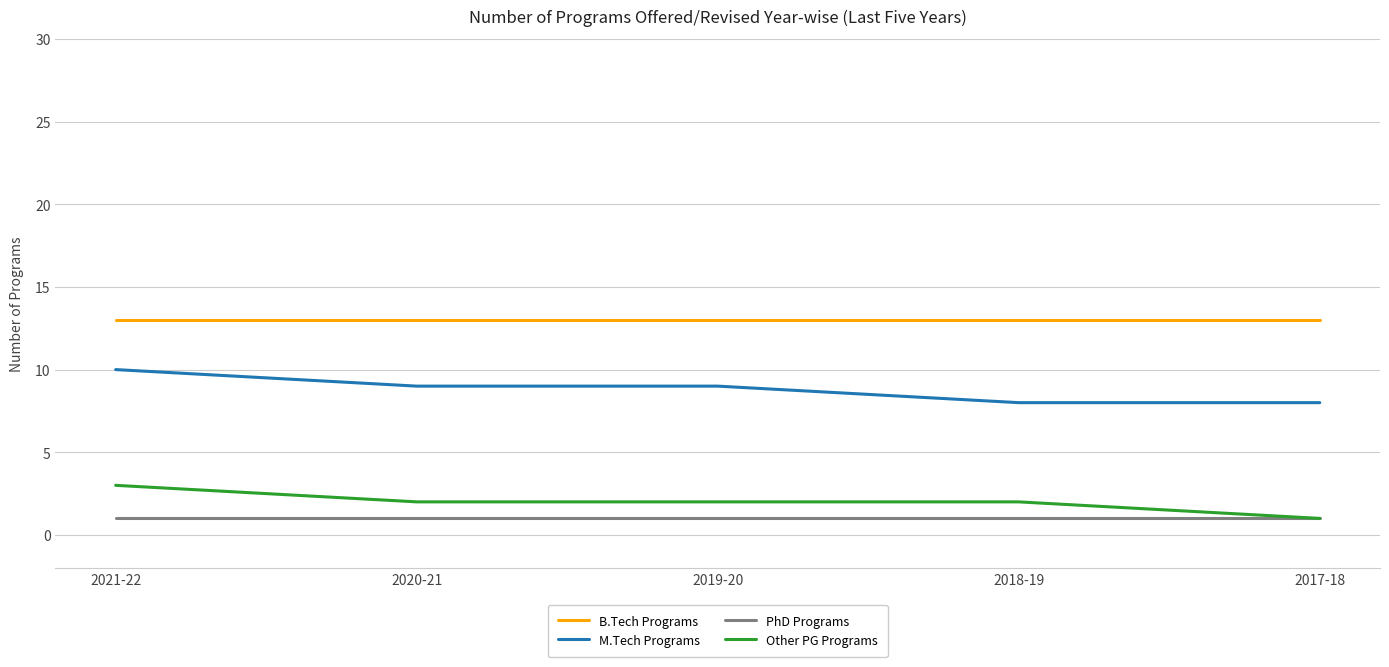

Which category has the highest value in the Other PG Programs series?

2021-22